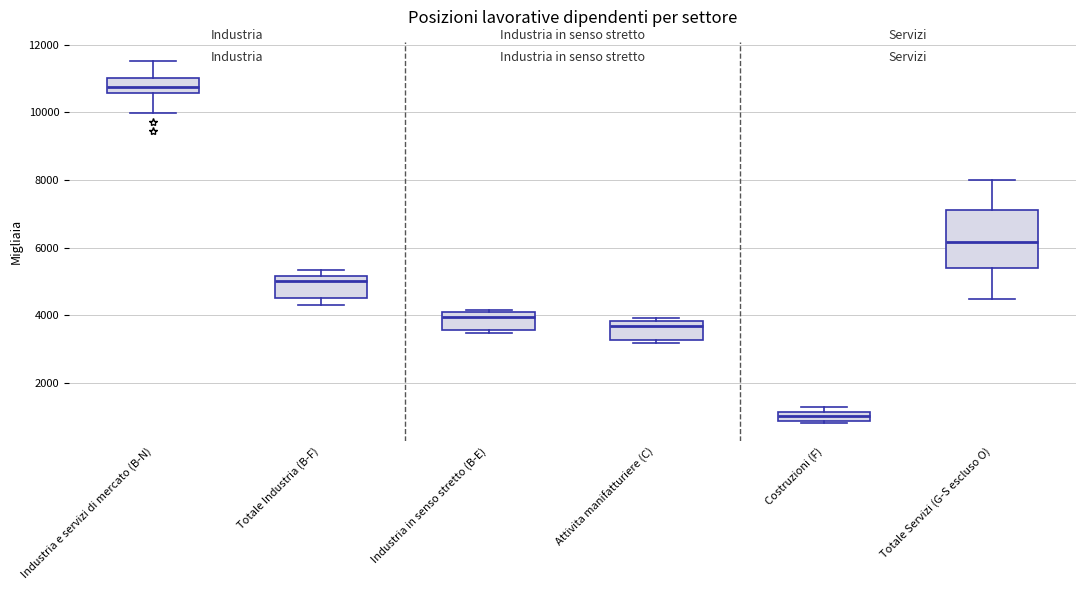

Which box's median line is the lowest?

Costruzioni (F)